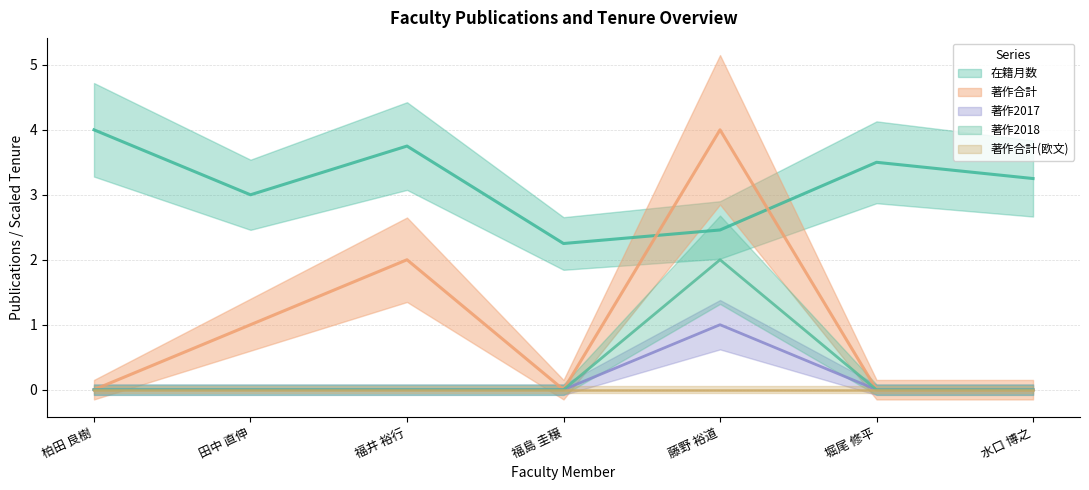

Rank the series at 柏田 良樹 from highest to lowest value.

在籍月数, 著作合計, 著作2017, 著作2018